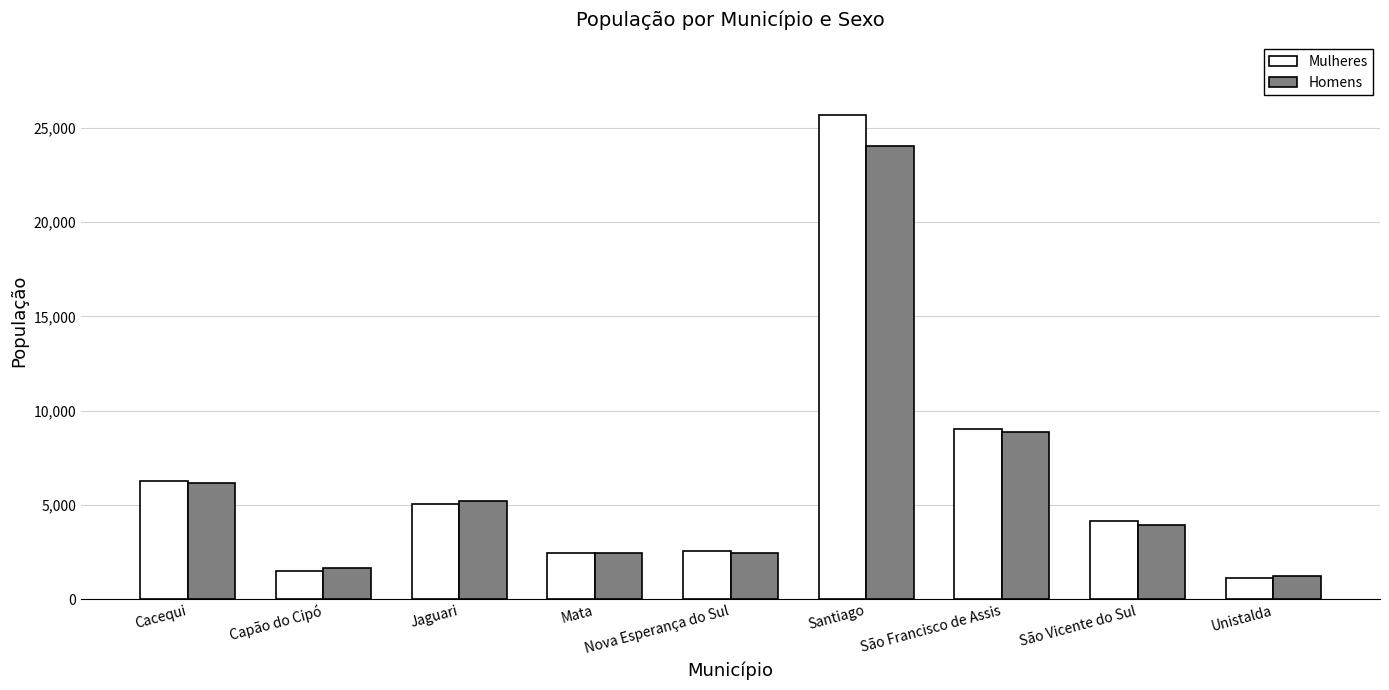

Is it true that Mulheres equals 2539 at Nova Esperança do Sul?

True